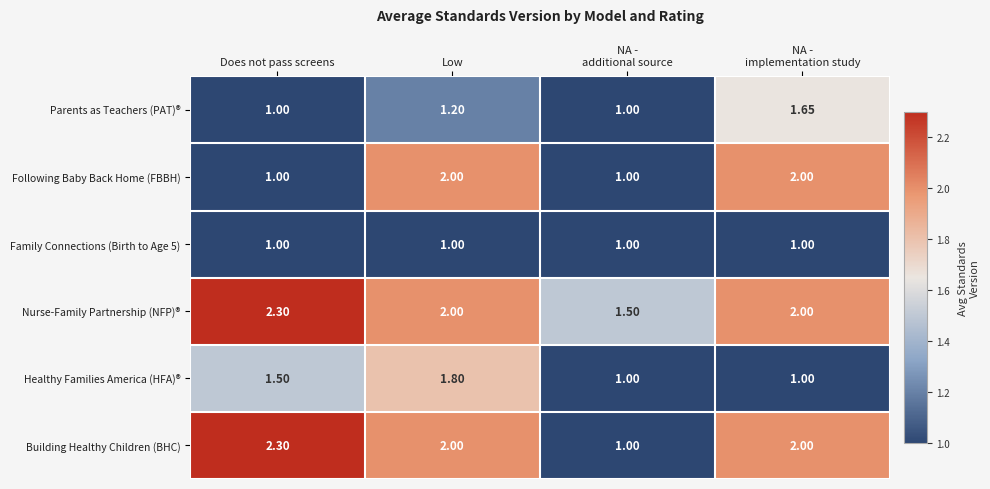

Which category has the highest value in the Healthy Families America (HFA)® series?

Low